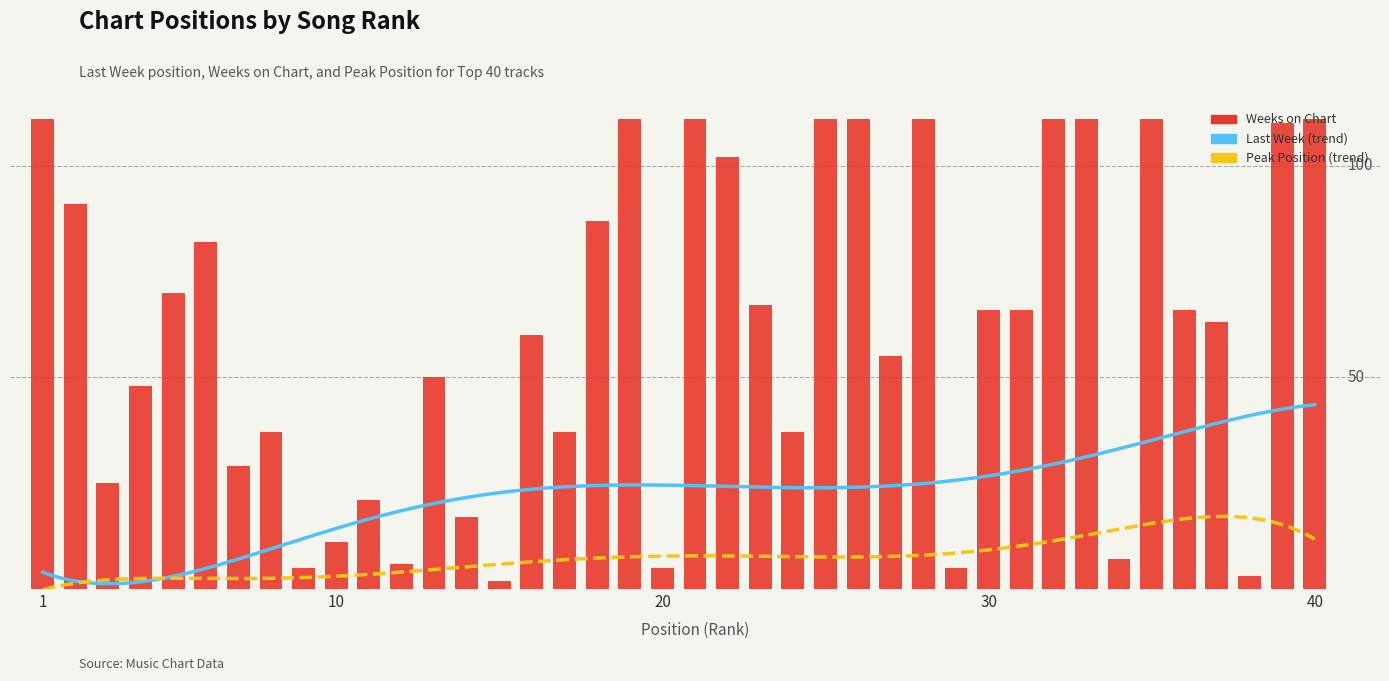

Which series changed the most between 7 and 14?

Weeks on Chart